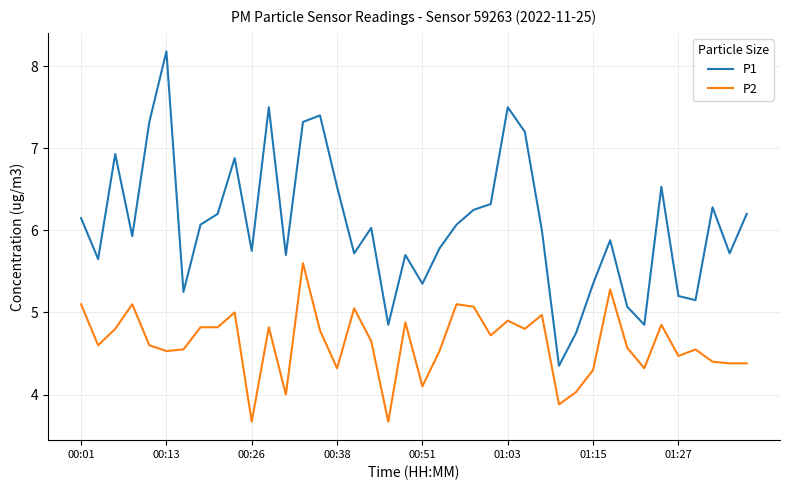

How many lines are shown in the chart?

2